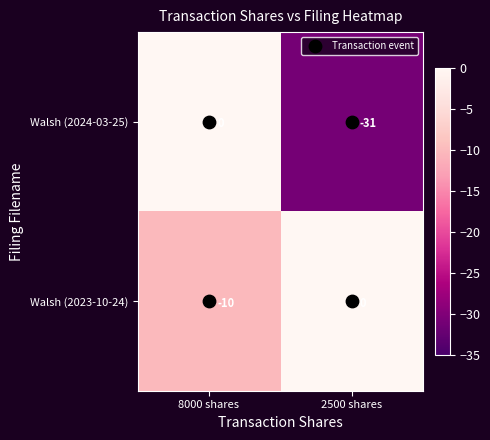

What is the minimum value for Walsh (2024-03-25)?

-31